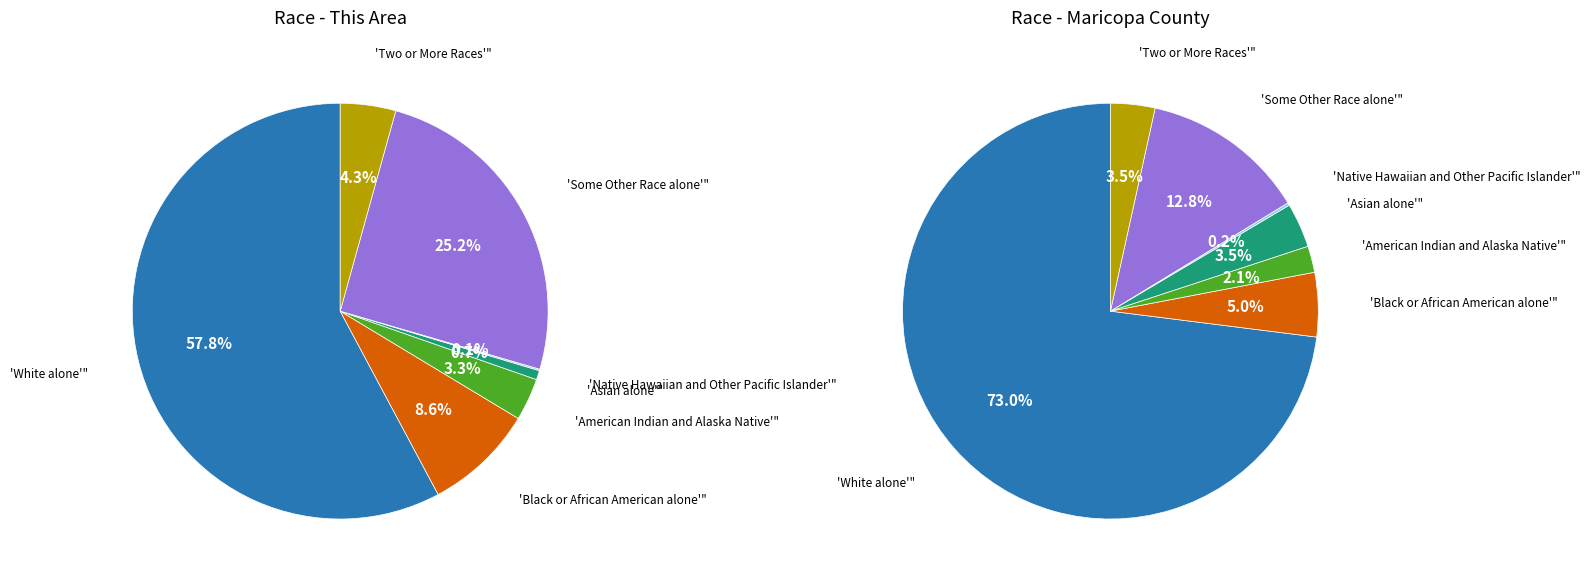

What percentage is the White alone slice, to the nearest percent?

58%